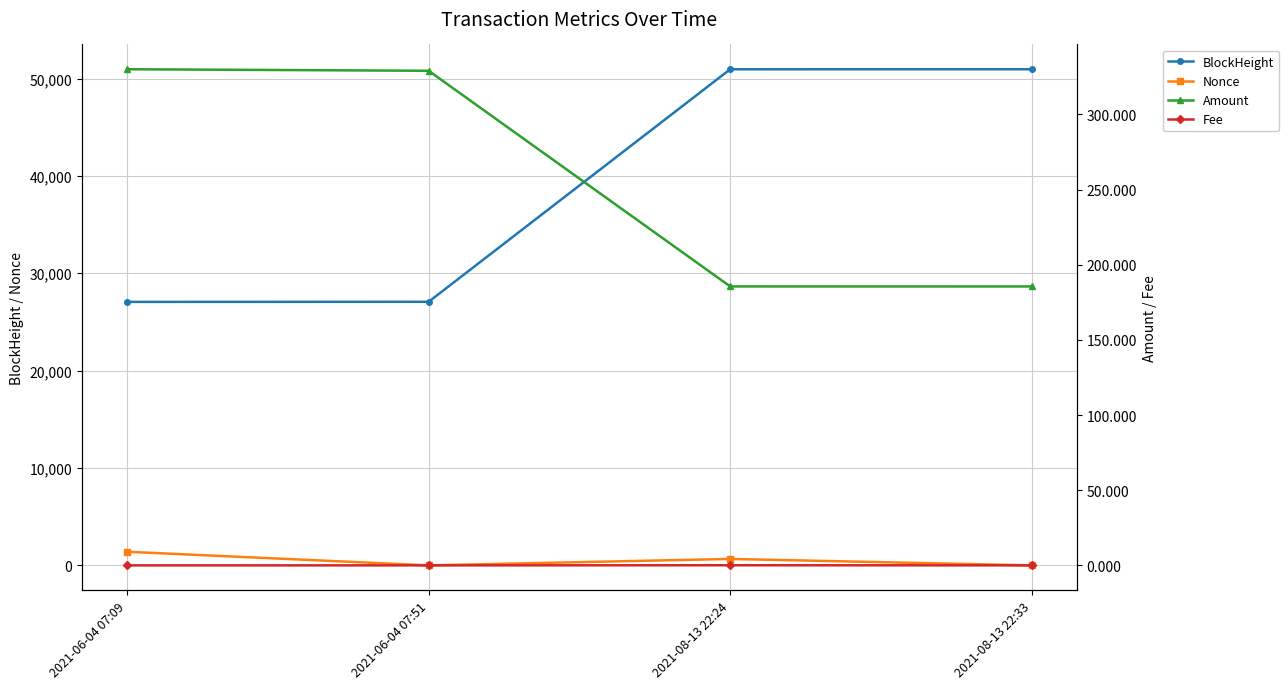

Is the value of BlockHeight at 2021-06-04 07:09 greater than the value of Fee at 2021-08-13 22:24?

Yes